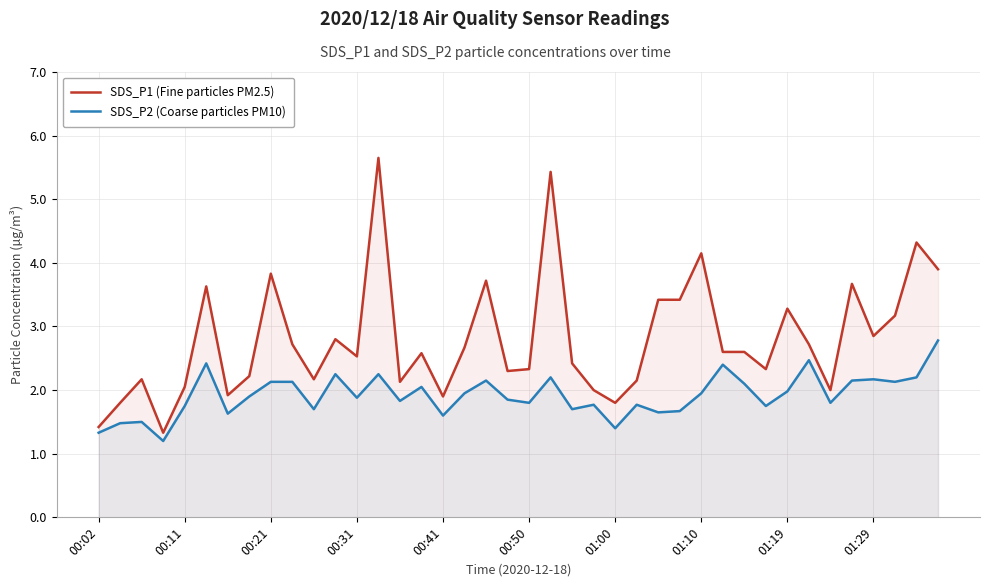

The value of SDS_P2 (Coarse particles PM10) at 00:50 is 1.8. True or false?

True